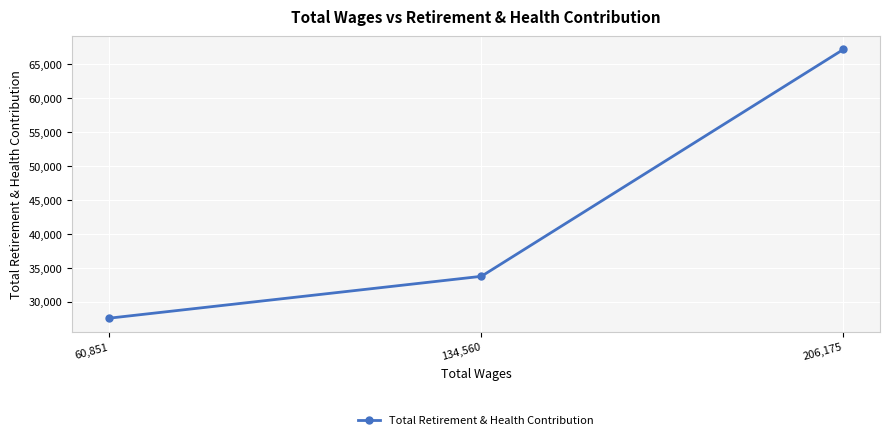

What is the smallest value displayed?

27550